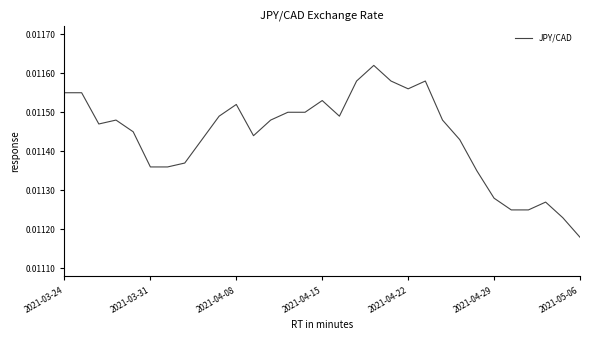

At which label is the value closest to 0?

2021-05-06